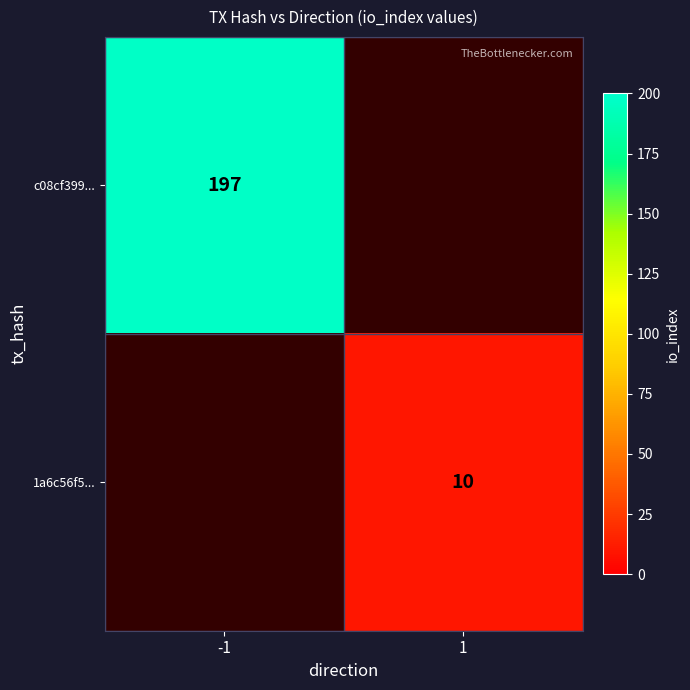

Is it true that 1a6c56f5... equals 15 at 1?

False